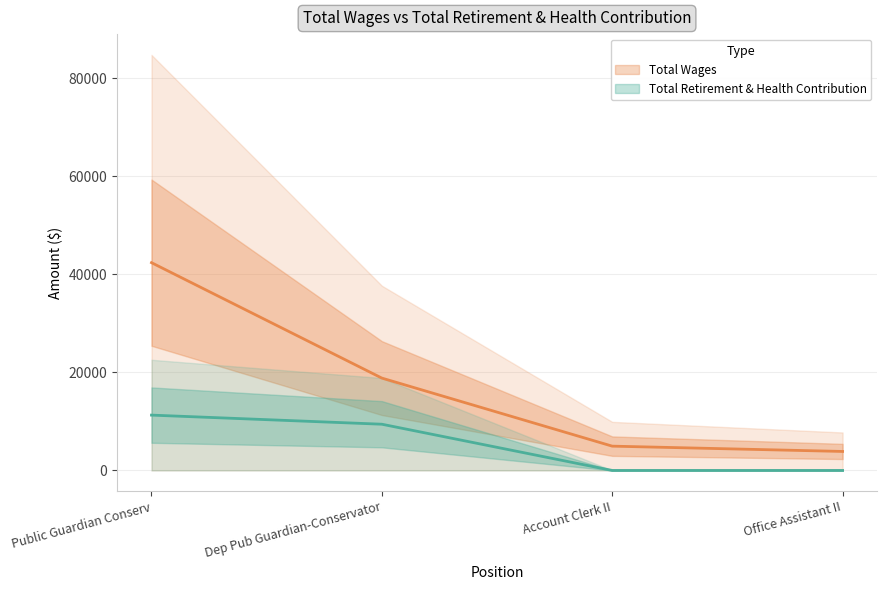

How many data points in Total Wages are less than 18839?

2